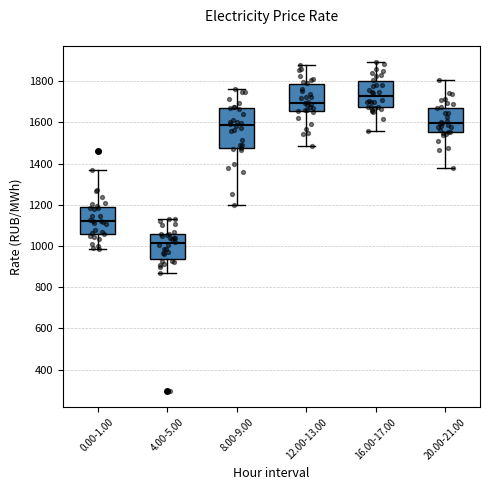

Comparing the boxes themselves (not the whiskers), which one is the tallest?

8.00-9.00